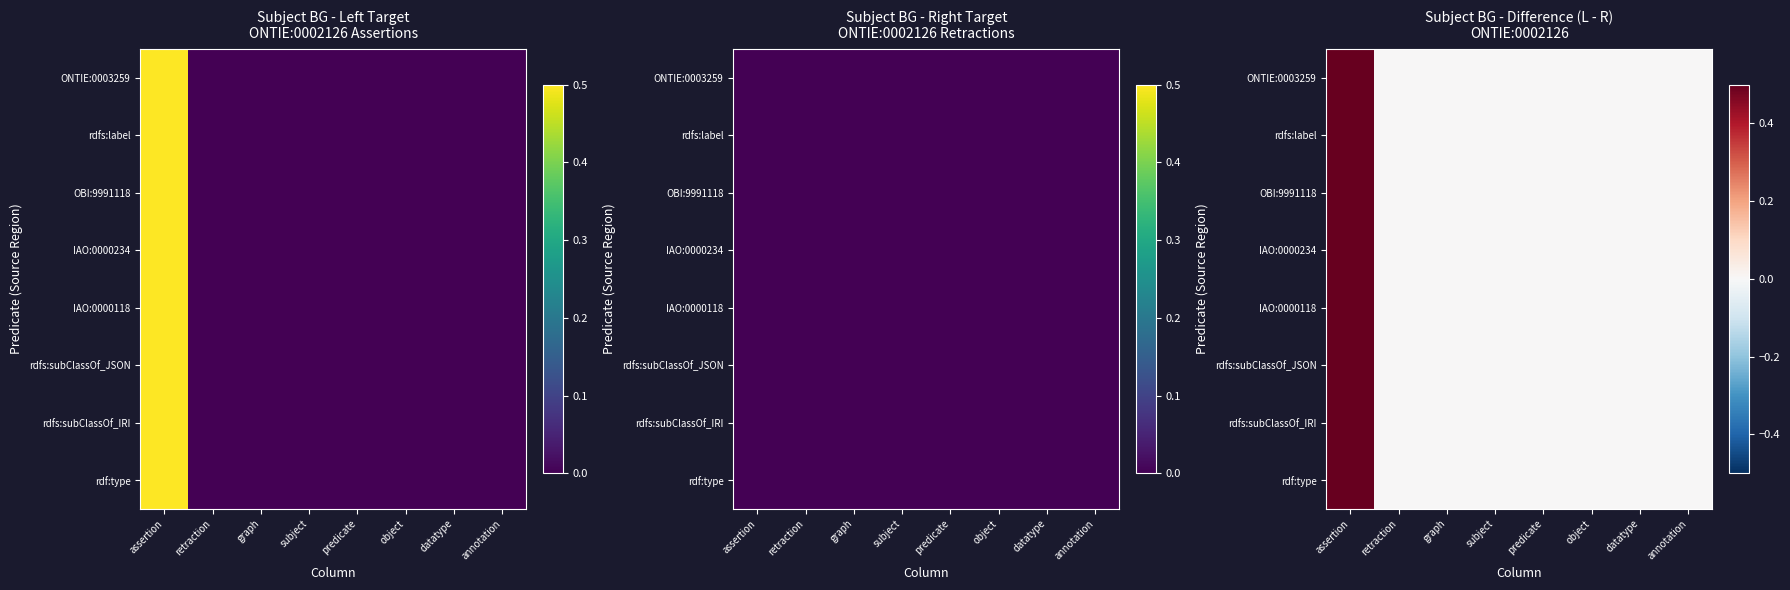

At how many categories does at least one series exceed 0?

1